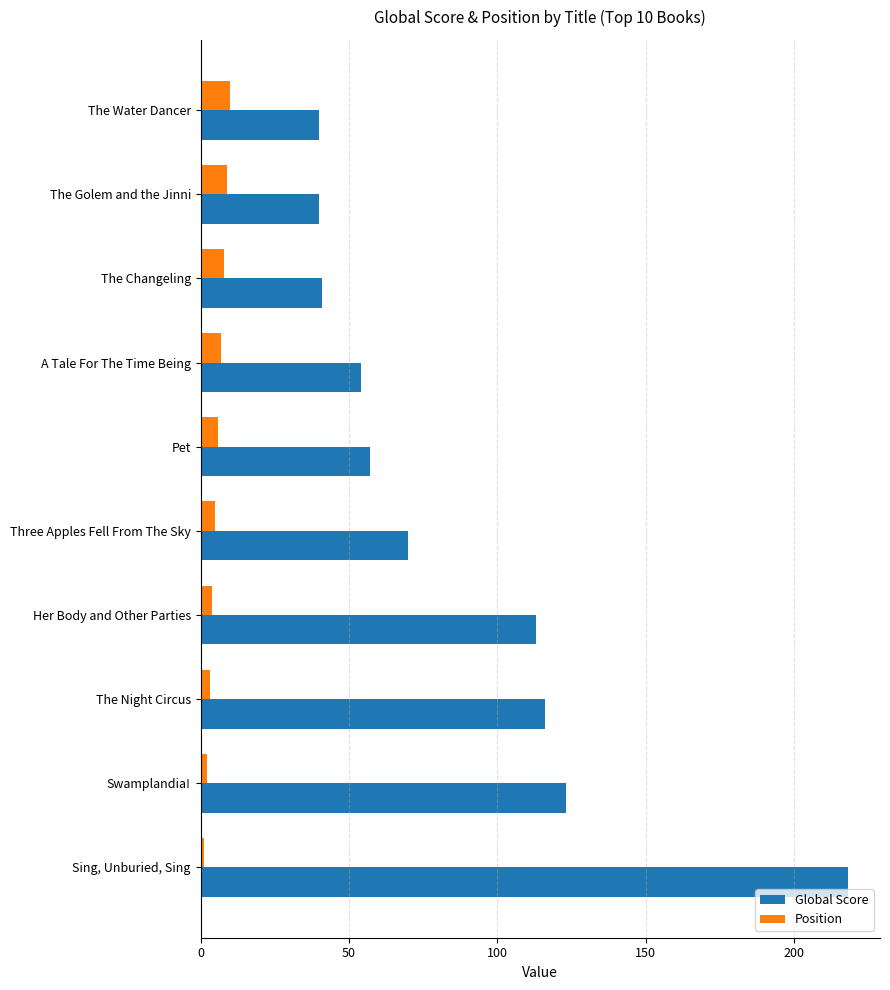

What is the average value of the Position series?

6